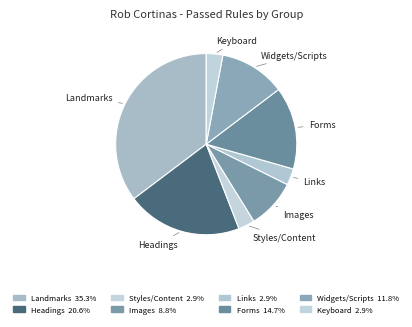

Is there any slice that represents more than half of the pie?

No